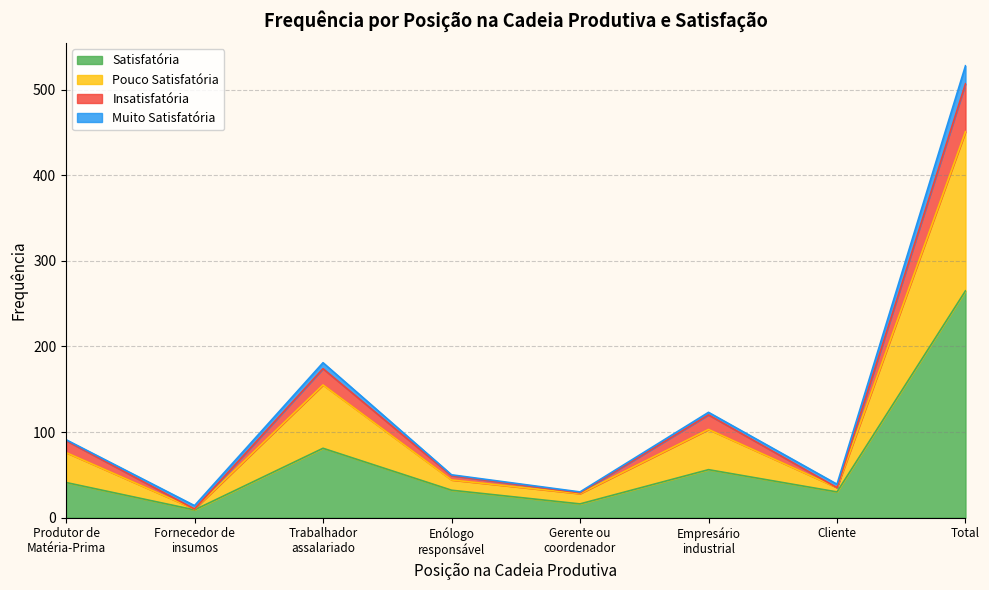

What is the difference between the Satisfatória values at Gerente ou
coordenador and Total?

249